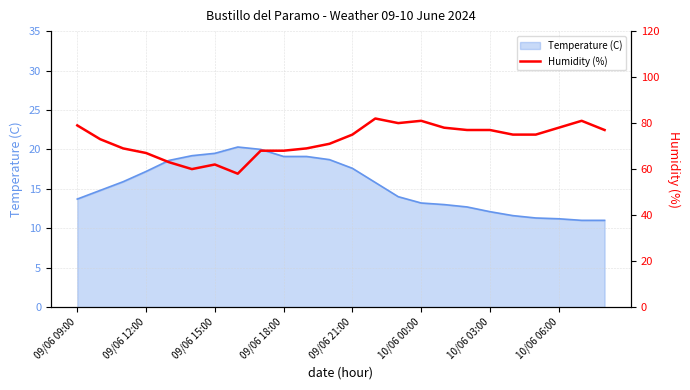

The Temperature (C) series shows 19.1 at 09/06 18:00. True or false?

True